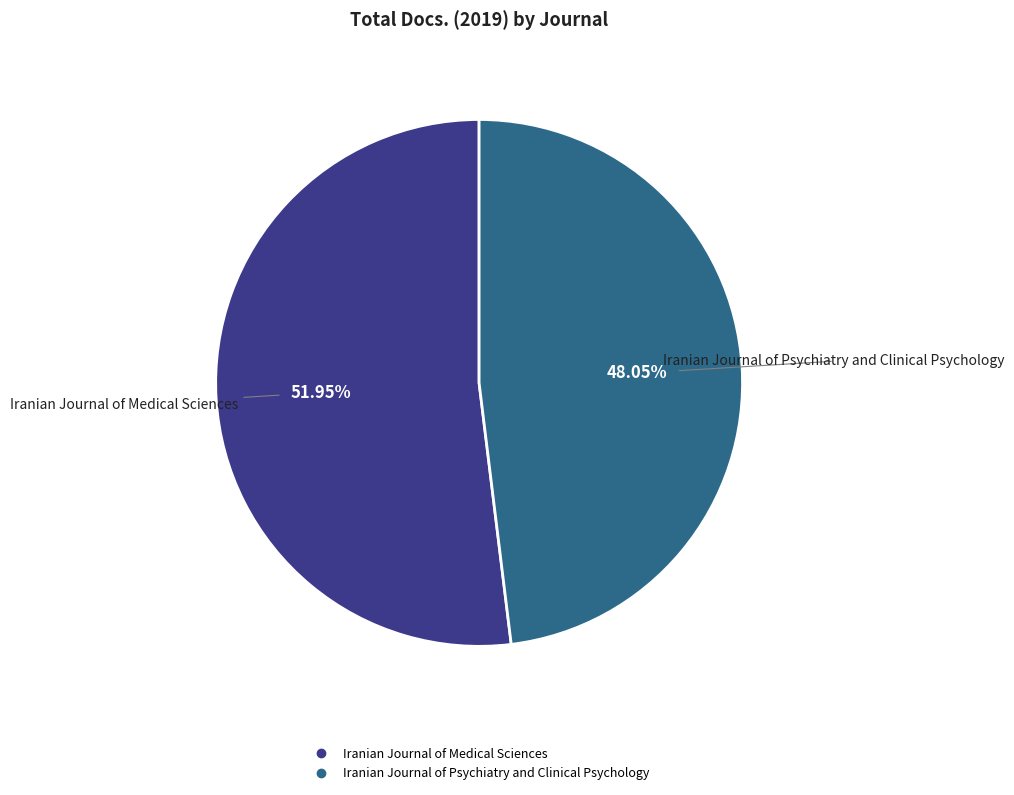

What is the largest slice in the pie chart?

Iranian Journal of Medical Sciences